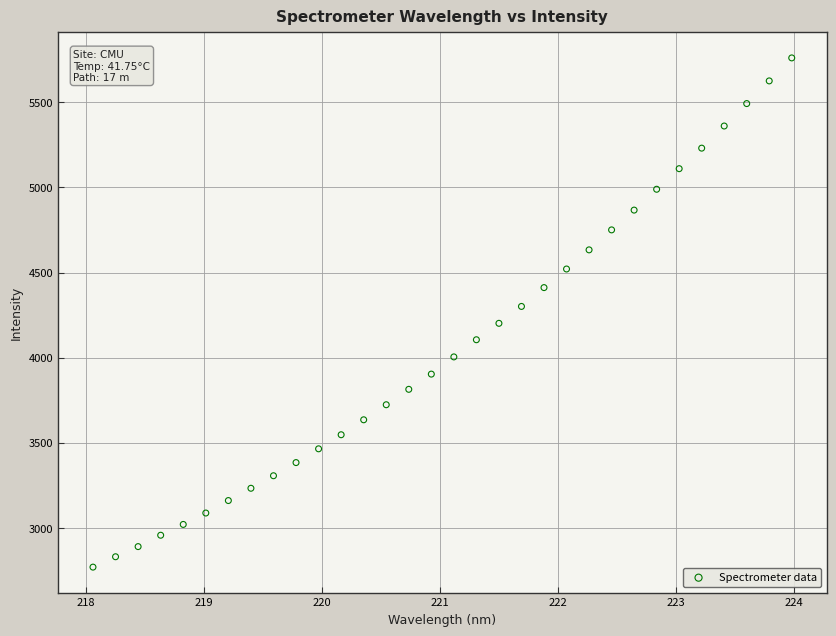

What is the range of Y values (max minus min)?

2990.1